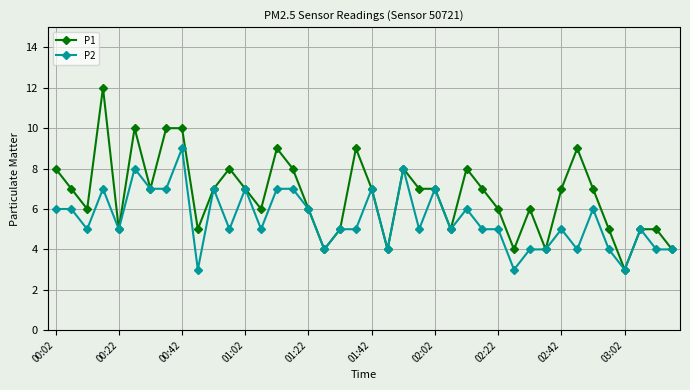

List the series in order of their peak value, highest first.

P1, P2